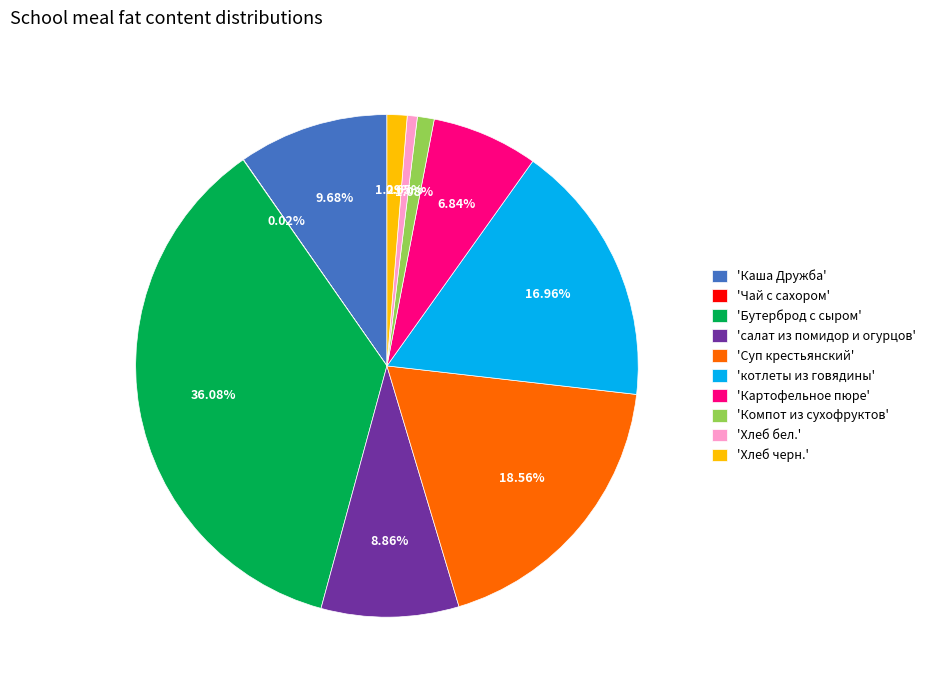

Which has a higher value, 'Хлеб бел.' or 'Картофельное пюре'?

'Картофельное пюре'